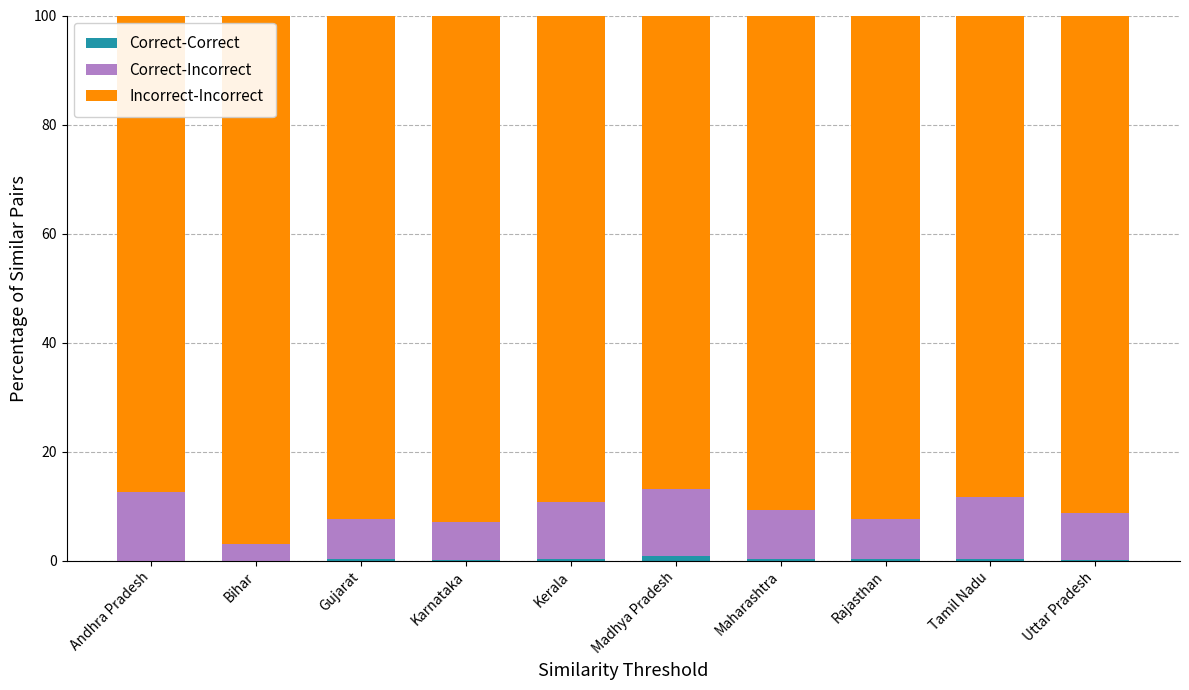

Is it true that Incorrect-Incorrect equals 43.6 at Rajasthan?

False